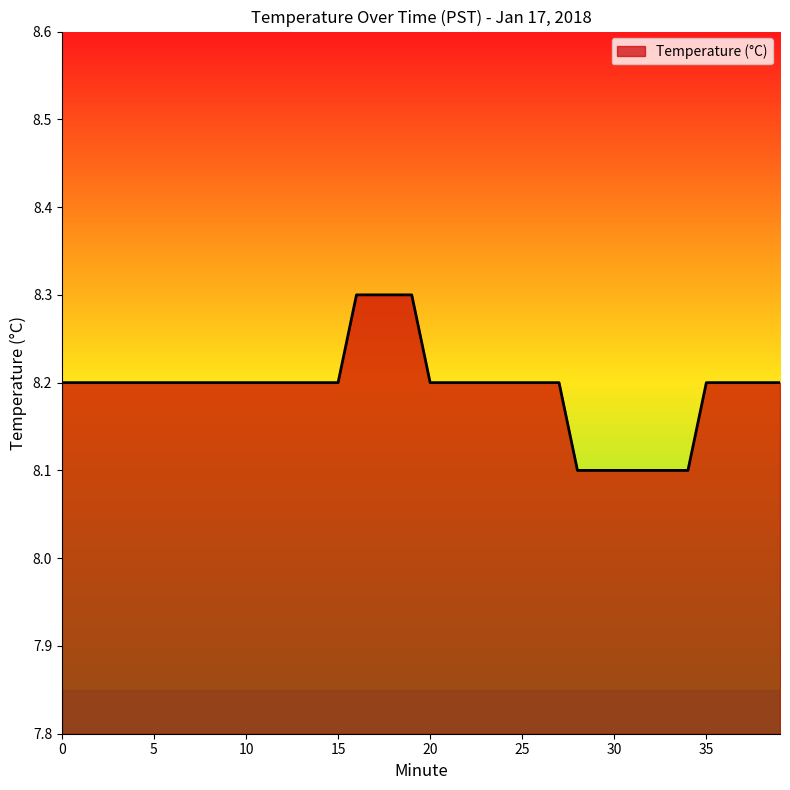

What is the minimum value shown in the chart?

8.1